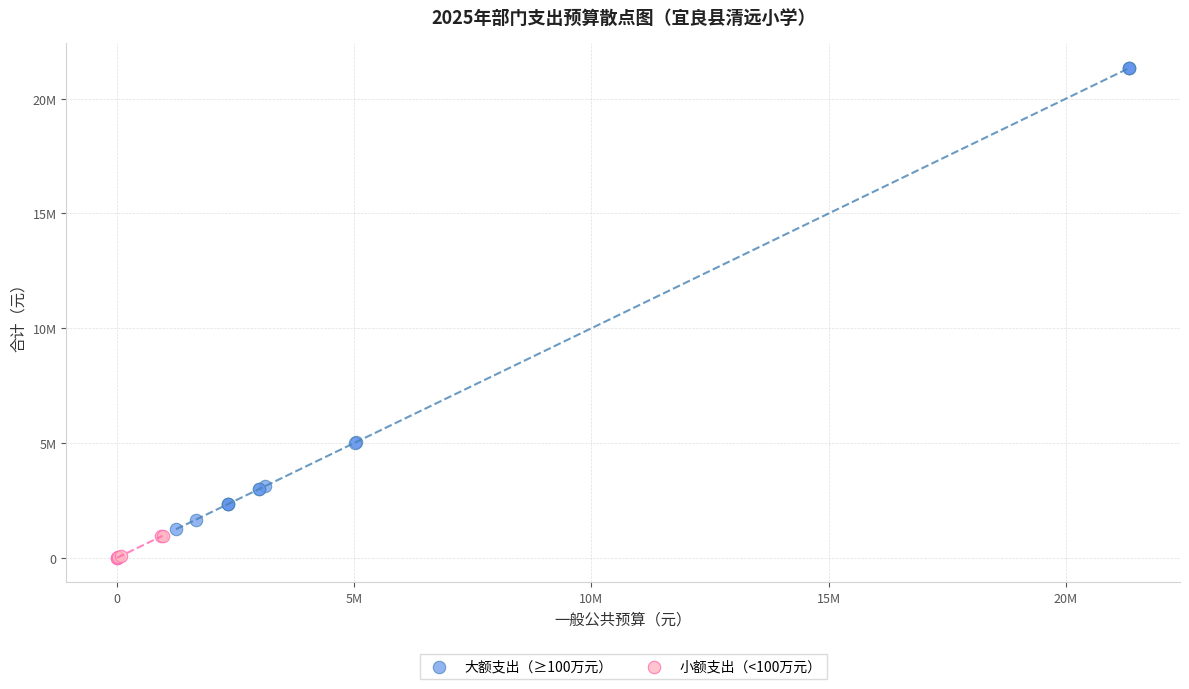

What are all the series names shown in the legend?

大额支出（≥100万元）, 小额支出（<100万元）